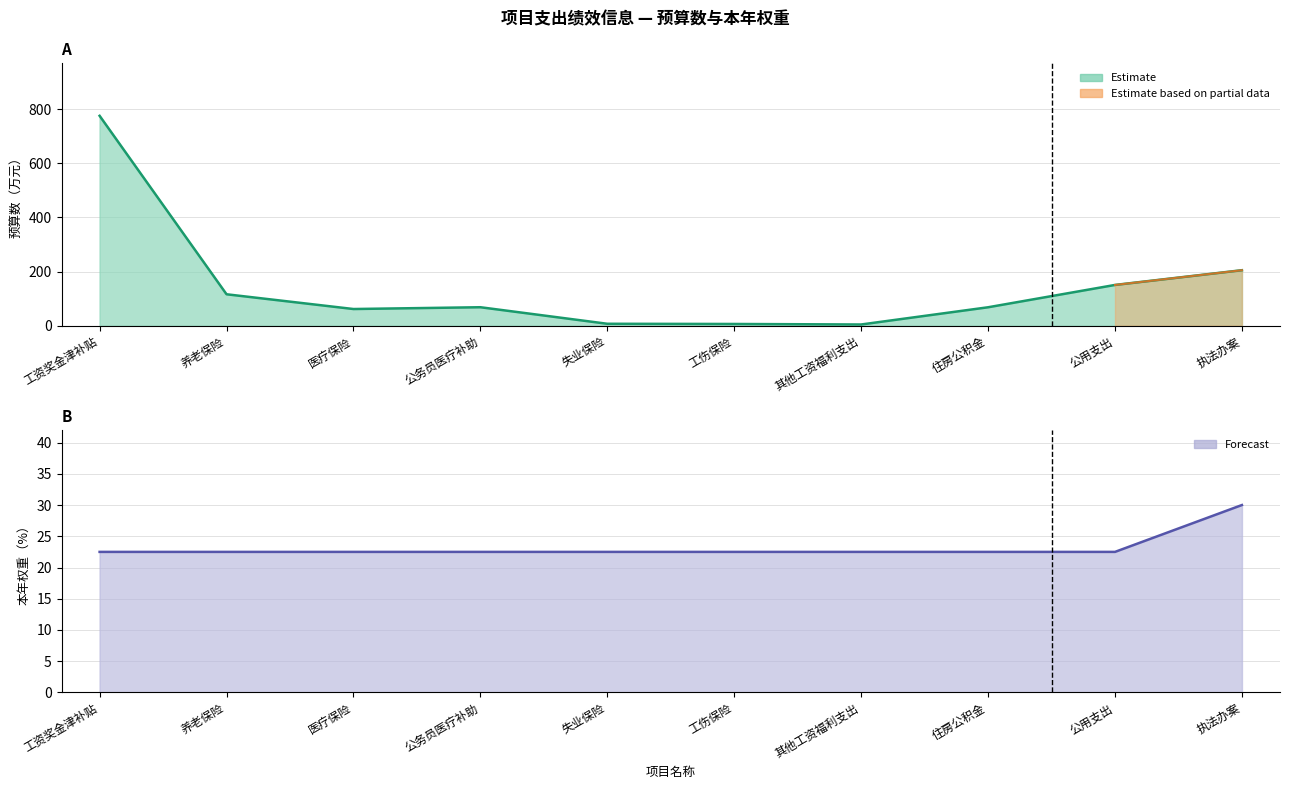

Reading right to left, transcribe all the data shown in this chart.

预算数: 执法办案=205.0	公用支出=150.6	住房公积金=68.2	其他工资福利支出=4.6	工伤保险=6.5	失业保险=7.3	公务员医疗补助=68.3	医疗保险=61.7	养老保险=116.2	工资奖金津补贴=774.9
本年权重: 执法办案=30.0	公用支出=22.5	住房公积金=22.5	其他工资福利支出=22.5	工伤保险=22.5	失业保险=22.5	公务员医疗补助=22.5	医疗保险=22.5	养老保险=22.5	工资奖金津补贴=22.5